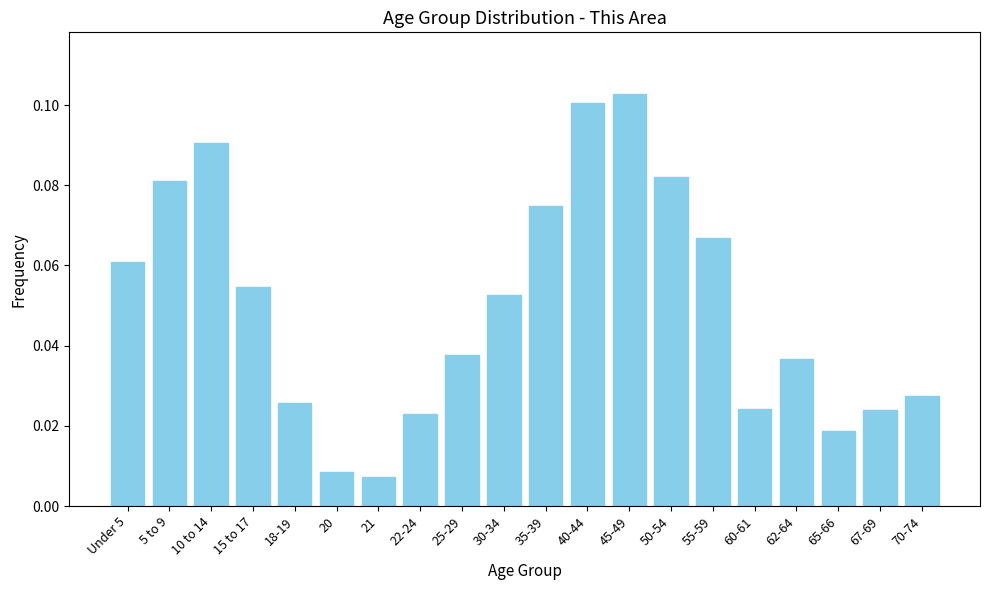

What is the label of the 9th bar from the right?

40-44